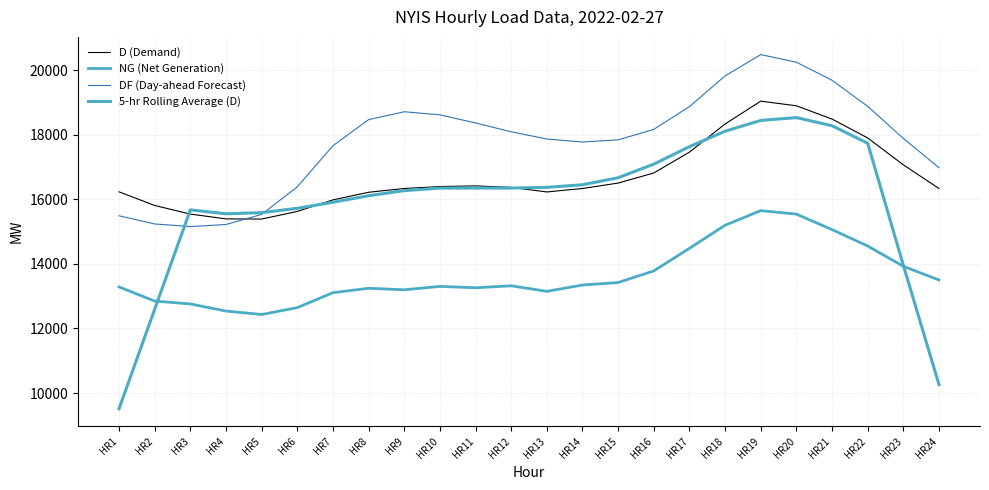

How many lines are shown in the chart?

4